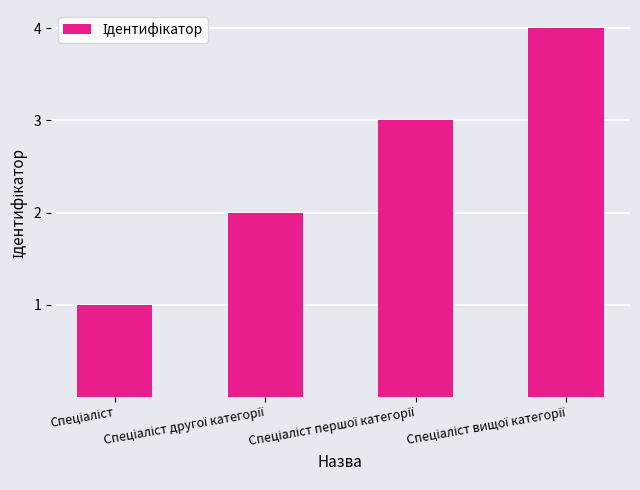

What is the maximum value shown in the chart?

4